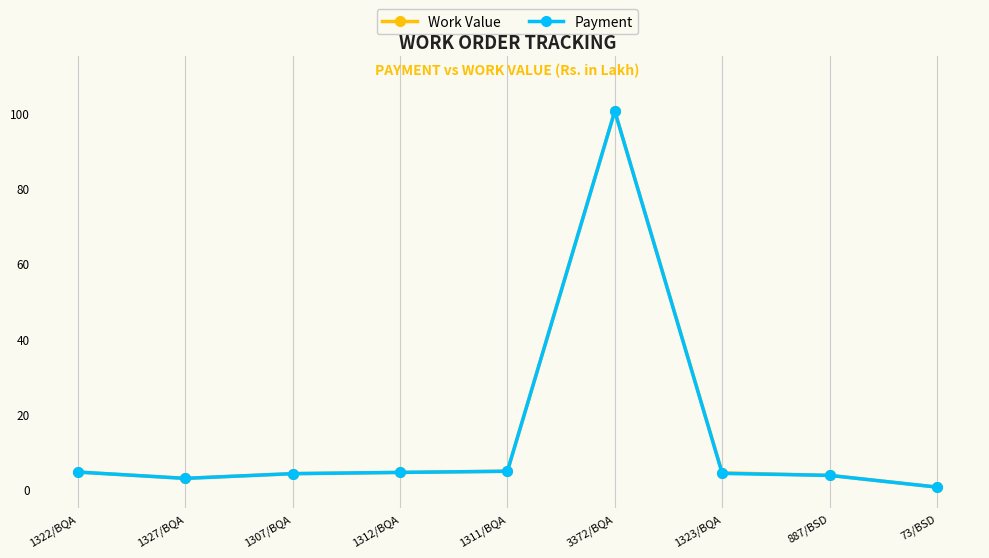

What is the maximum value shown in the chart?

100.5